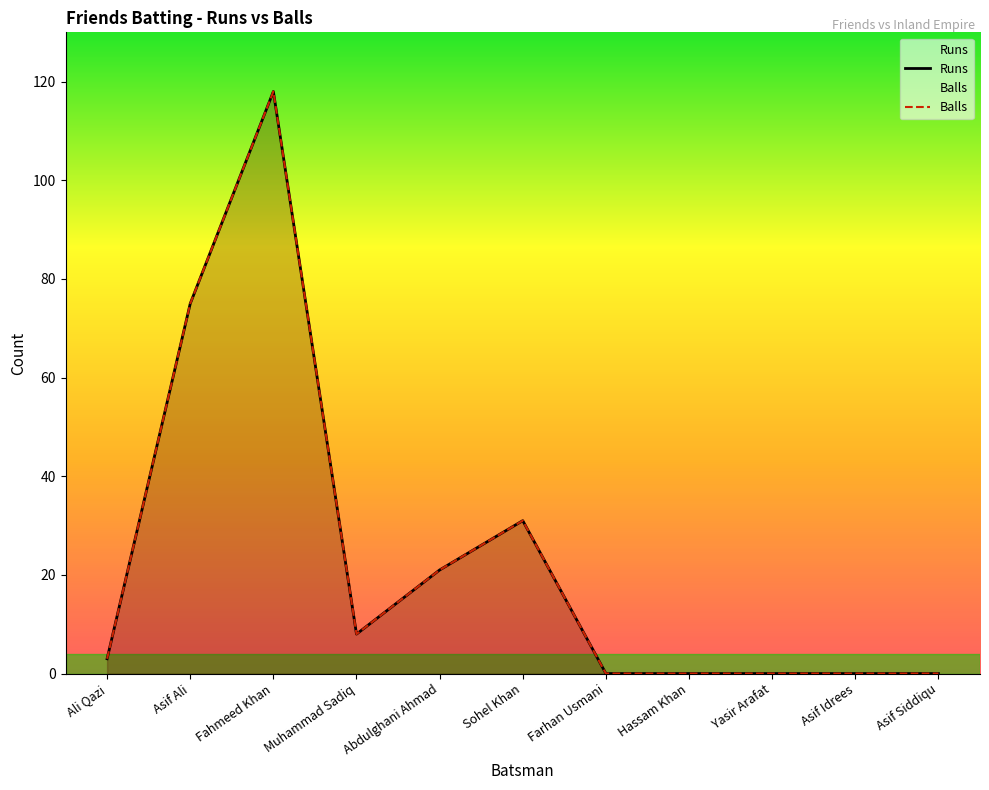

What is the average value of the Balls series?

23